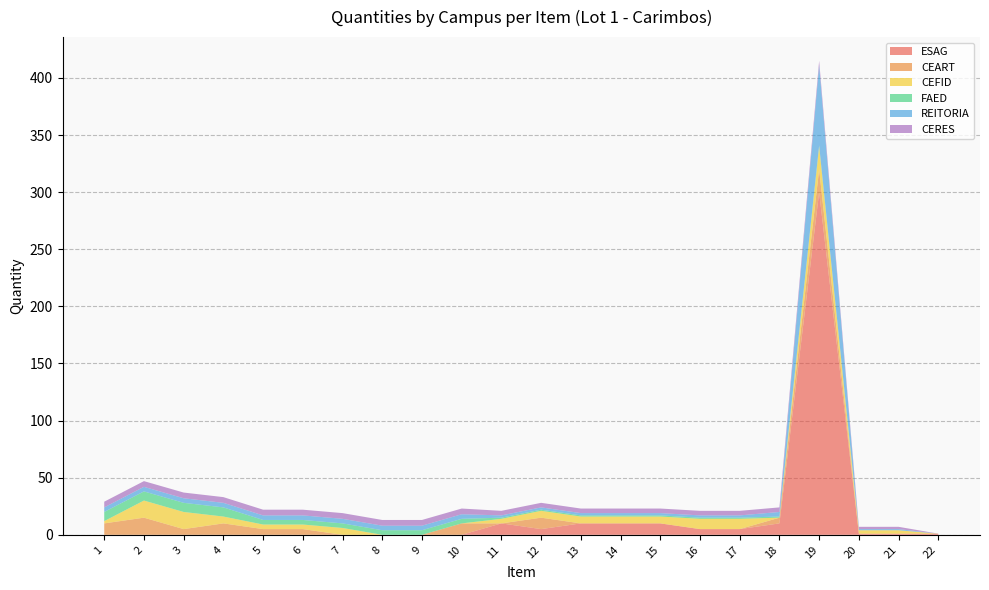

Reading right to left, transcribe all the data shown in this chart.

ESAG: 1	1	1	300	10	5	5	10	10	10	5	10	0	0	0	0	0	0	0	0	0	0
CEART: 0	0	0	20	5	0	0	0	0	0	10	0	10	0	0	0	5	5	10	5	15	10
CEFID: 0	3	3	20	0	9	9	6	6	6	6	4	0	0	0	6	4	4	6	15	15	2
FAED: 0	0	0	1	1	1	1	1	1	1	1	1	4	4	4	4	4	4	8	8	8	8
REITORIA: 0	1	1	70	4	2	2	2	2	2	2	2	4	4	4	4	4	4	4	4	4	4
CERES: 0	2	2	4	4	4	4	4	4	4	4	4	5	5	5	5	5	5	5	5	5	5